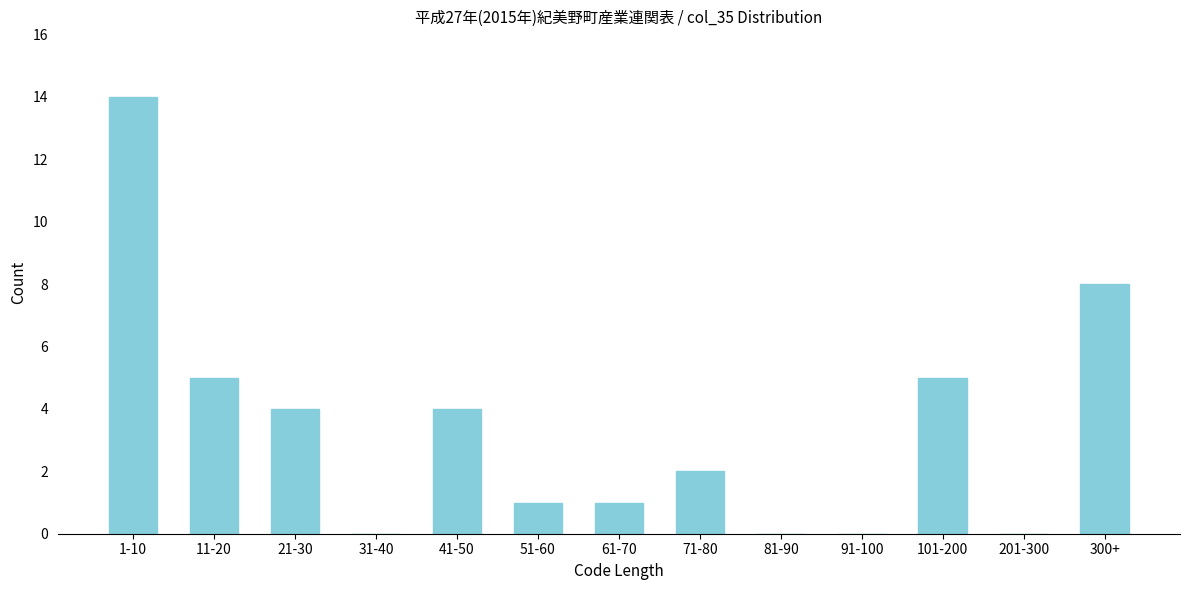

Reading right to left, what are all the values shown in this chart?

300+=8	201-300=0	101-200=5	91-100=0	81-90=0	71-80=2	61-70=1	51-60=1	41-50=4	31-40=0	21-30=4	11-20=5	1-10=14